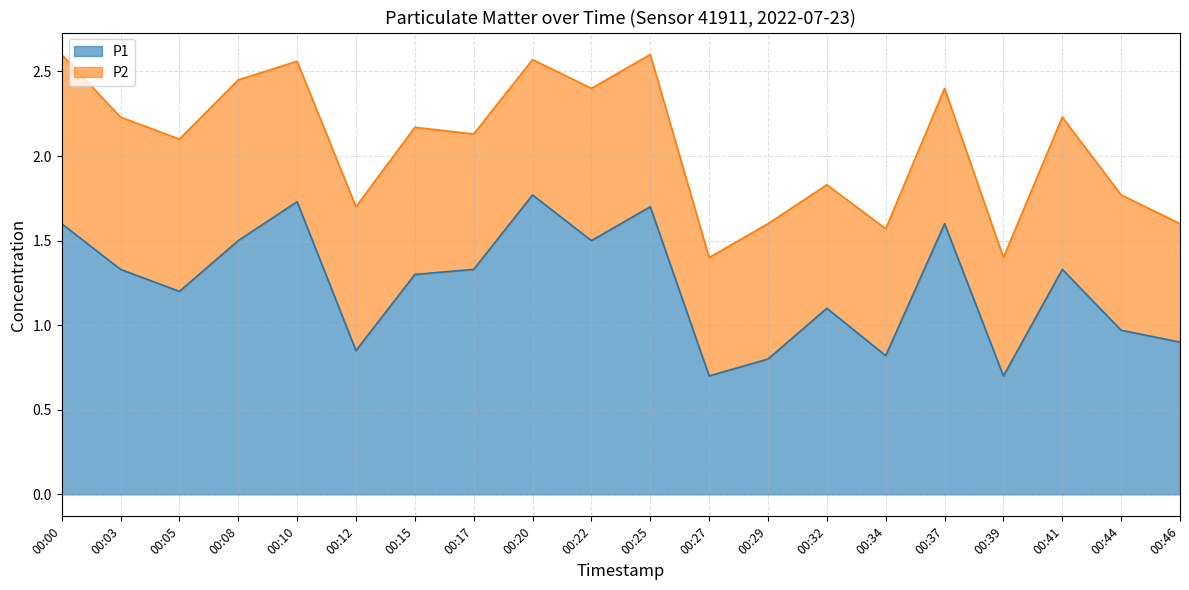

Rank the categories by value from lowest to highest.

00:27, 00:39, 00:29, 00:34, 00:12, 00:46, 00:44, 00:32, 00:05, 00:15, 00:03, 00:17, 00:41, 00:08, 00:22, 00:00, 00:37, 00:25, 00:10, 00:20